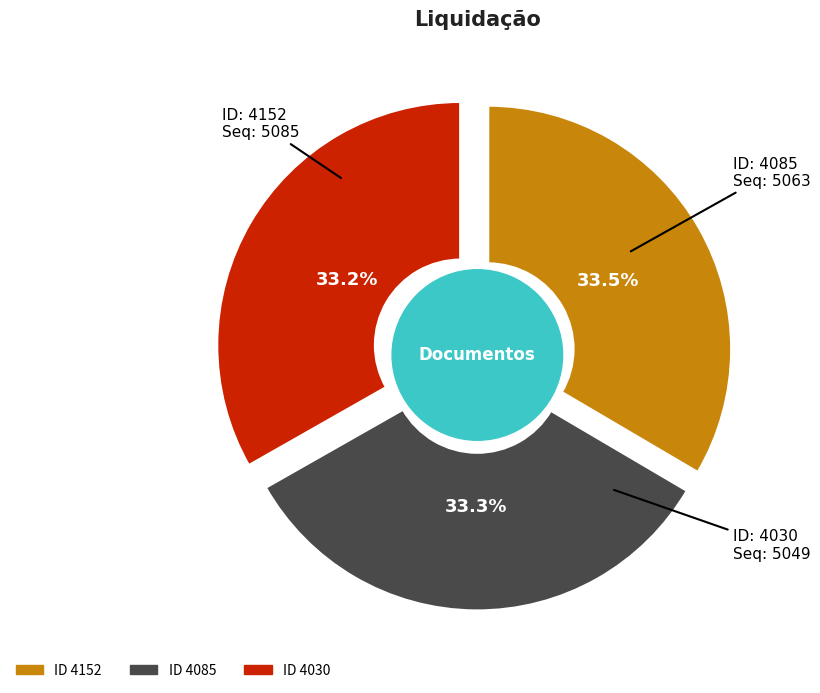

Which category has the smallest portion of the pie?

4030